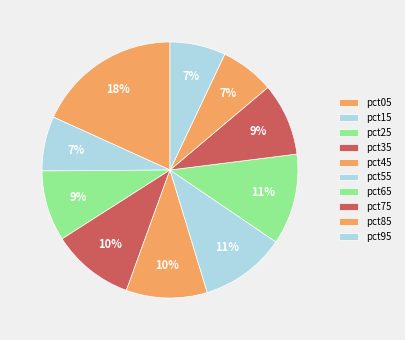

Does pct45 represent more than half of the total?

No